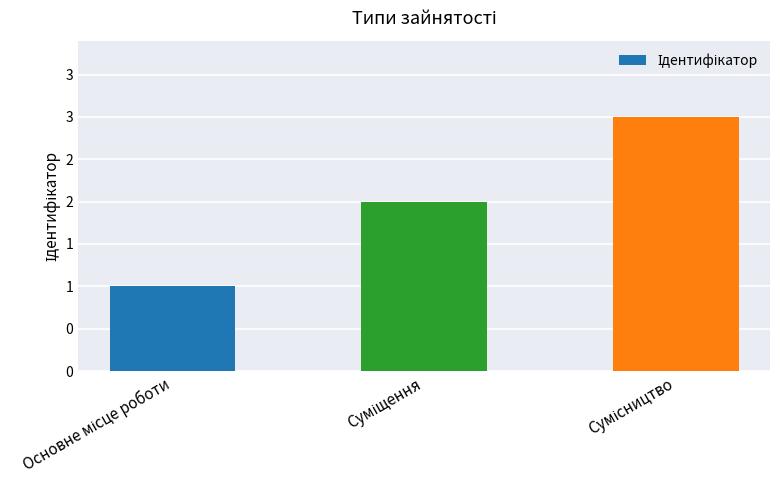

Are the bars horizontal?

No